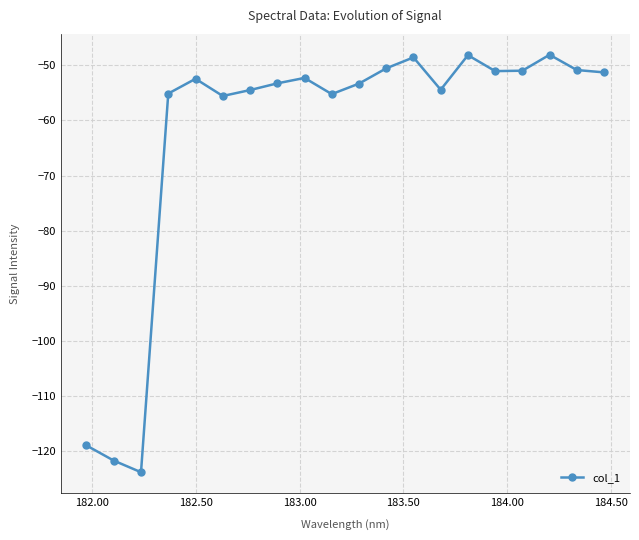

What is the average value?

-62.5